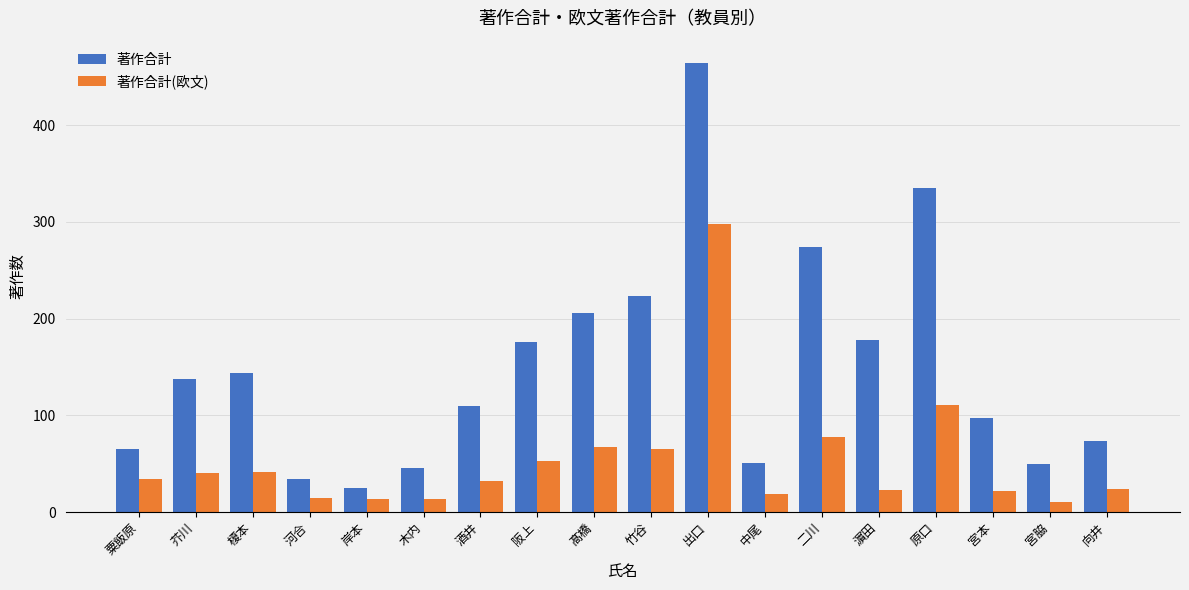

At which label is 著作合計(欧文) closest to 154?

原口